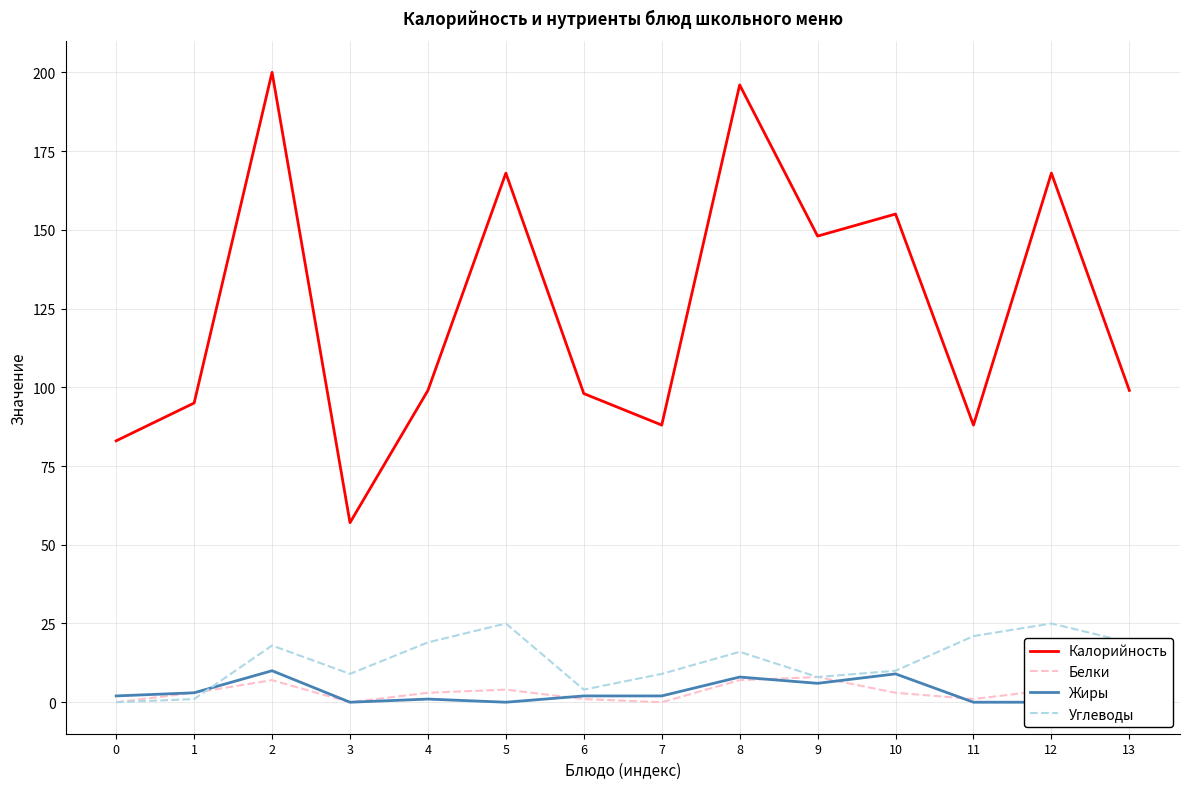

Which series has the largest total across all categories?

Калорийность